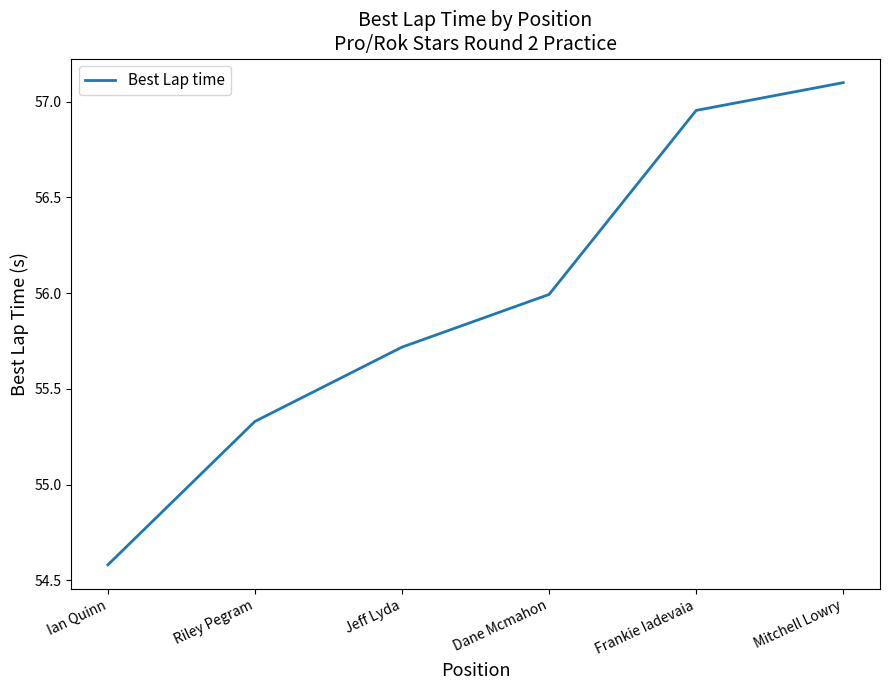

Approximately how many times larger is the value at Ian Quinn compared to Dane Mcmahon?

1.0